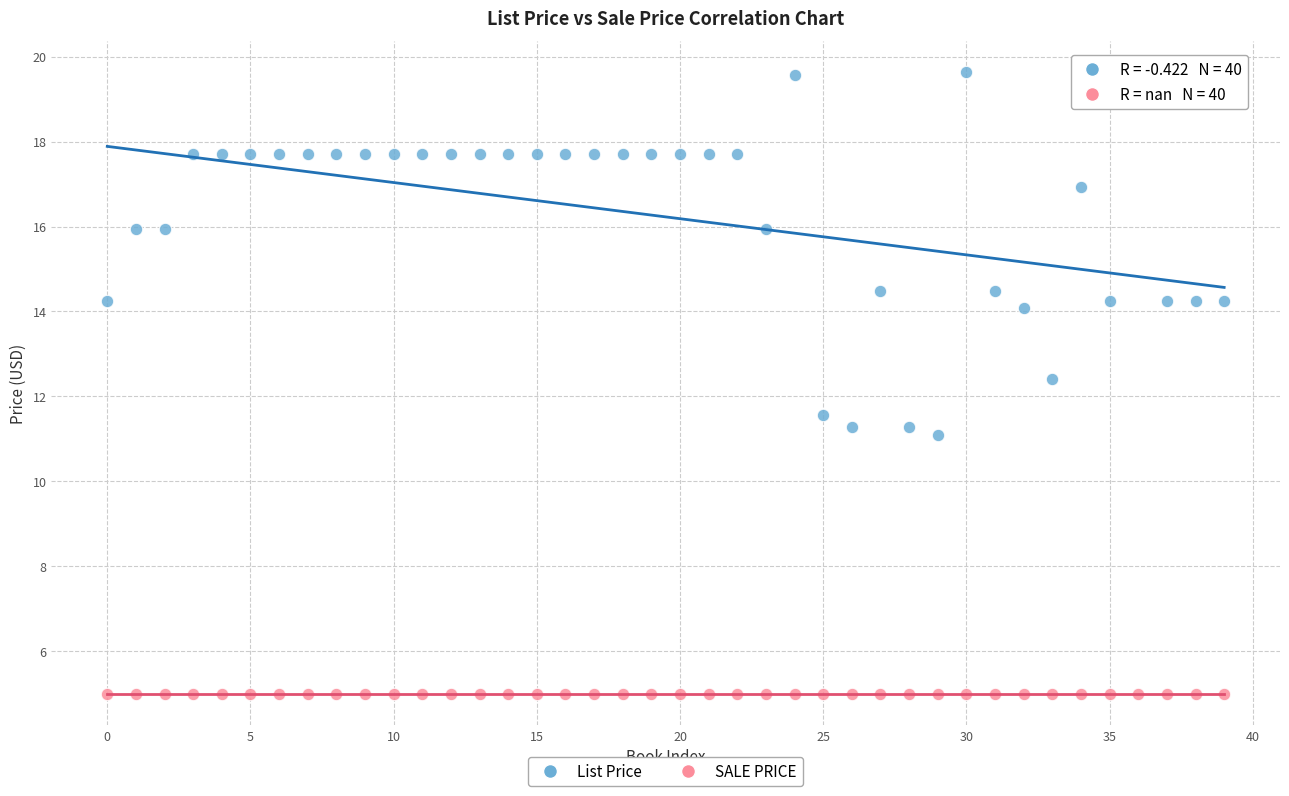

Which series reaches the minimum Y coordinate?

SALE PRICE